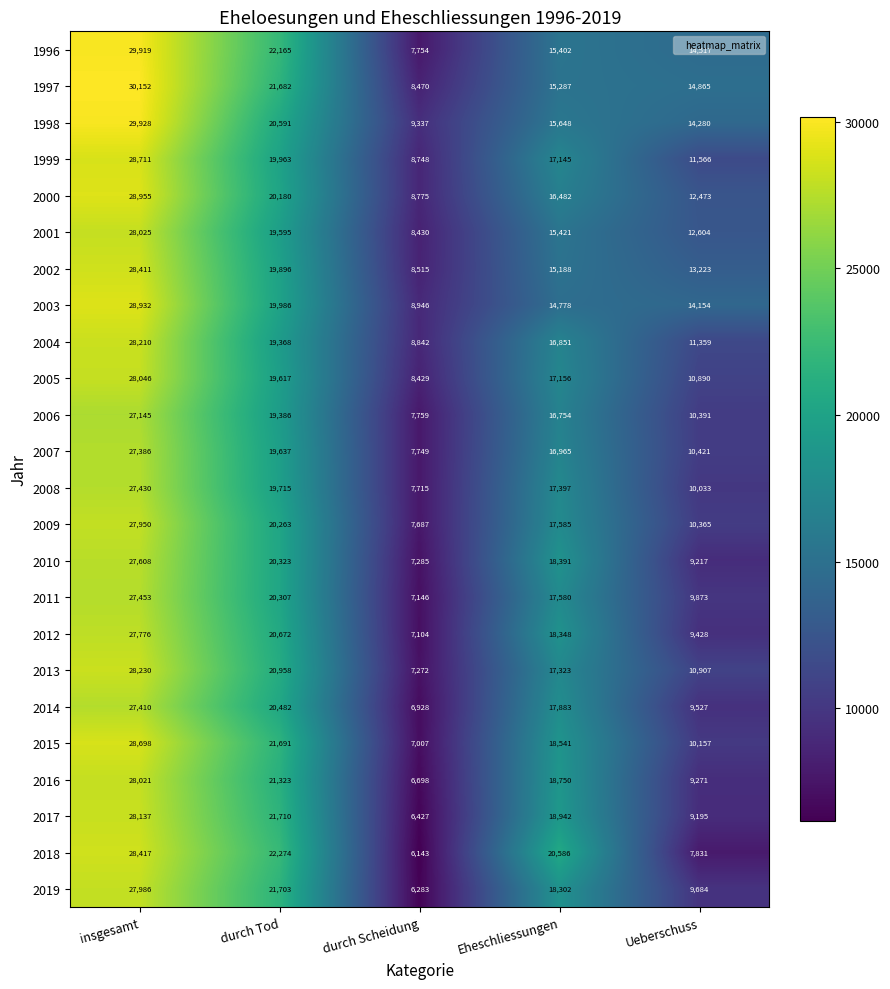

Which series has the largest range (max minus min)?

2018